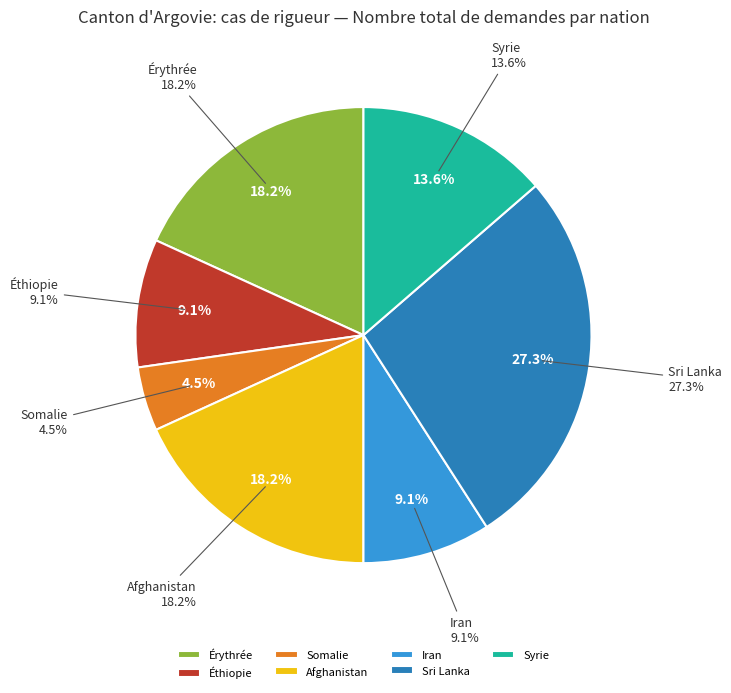

What percentage is the Érythrée slice, to the nearest percent?

18%